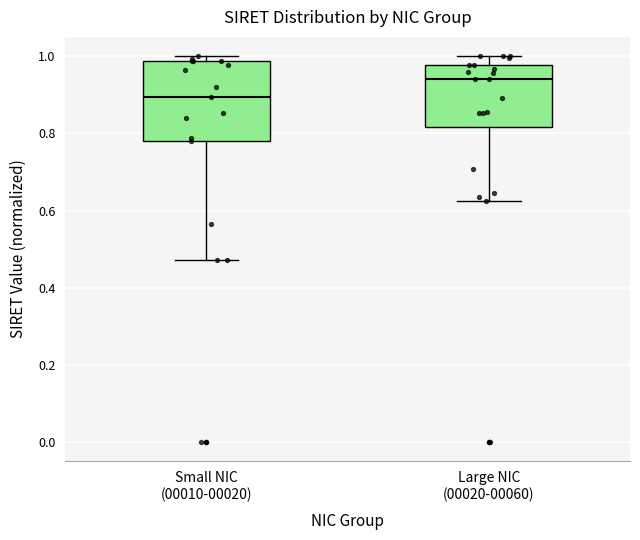

Reading left to right, transcribe this box plot: for each box, give where its median line is, the range the box spans, and where its two whiskers end, as read against the y-axis. The values are not printed on the chart, so give them approximately, as read against the axis.

Small NIC (00010-00020): median 0.90, box 0.78 to 0.98, whiskers 0.48 to 1.00
Large NIC (00020-00060): median 0.94, box 0.82 to 0.98, whiskers 0.62 to 1.00